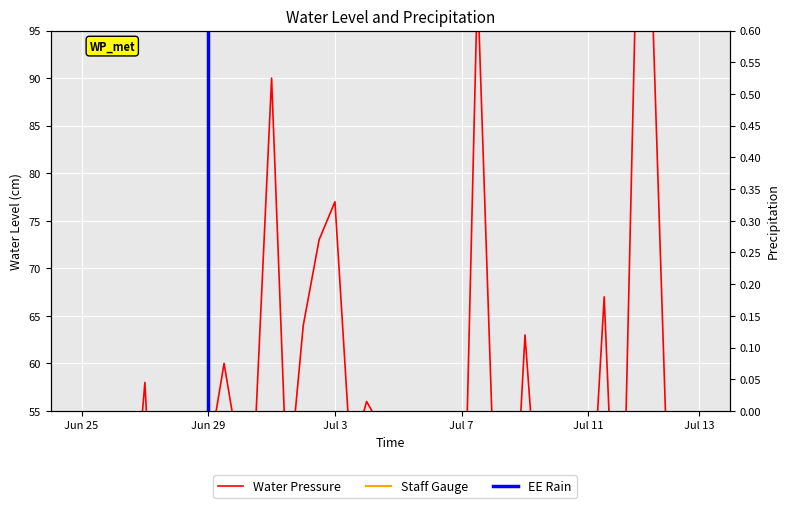

Which series ends up on top after the final intersection of Water Pressure and Staff Gauge?

Water Pressure